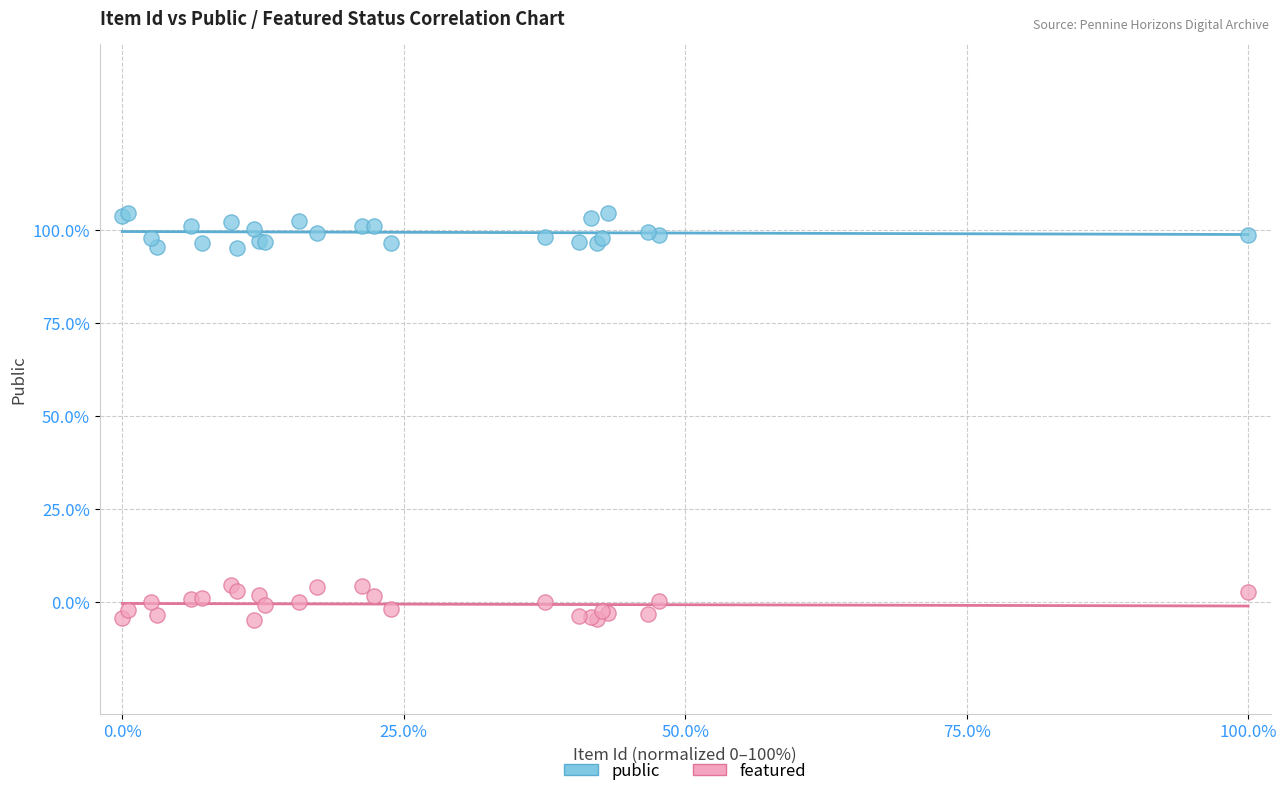

What are all the series names shown in the legend?

public, featured